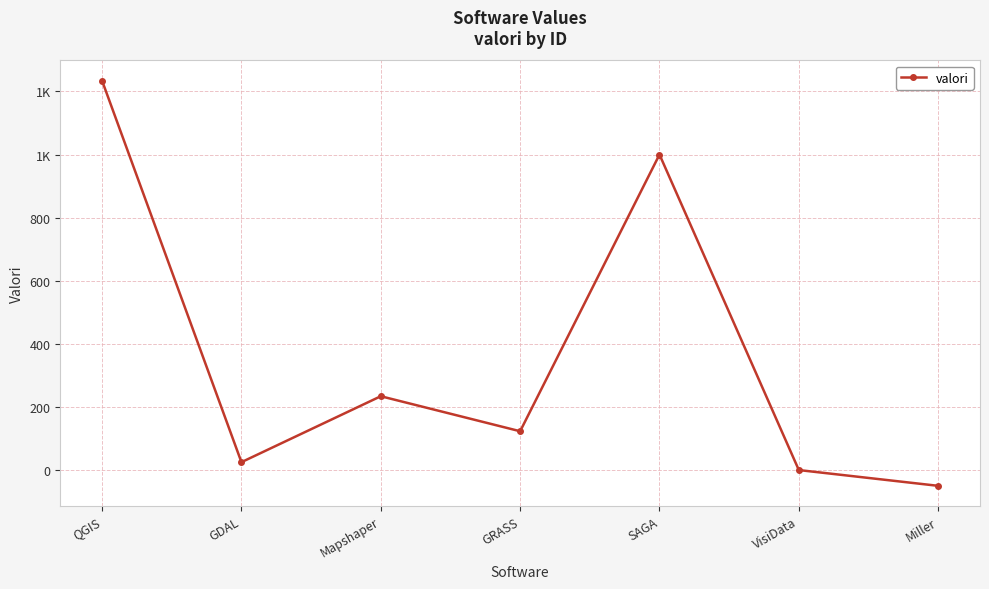

How many points are lower than both their immediate neighbors (excluding endpoints)?

2